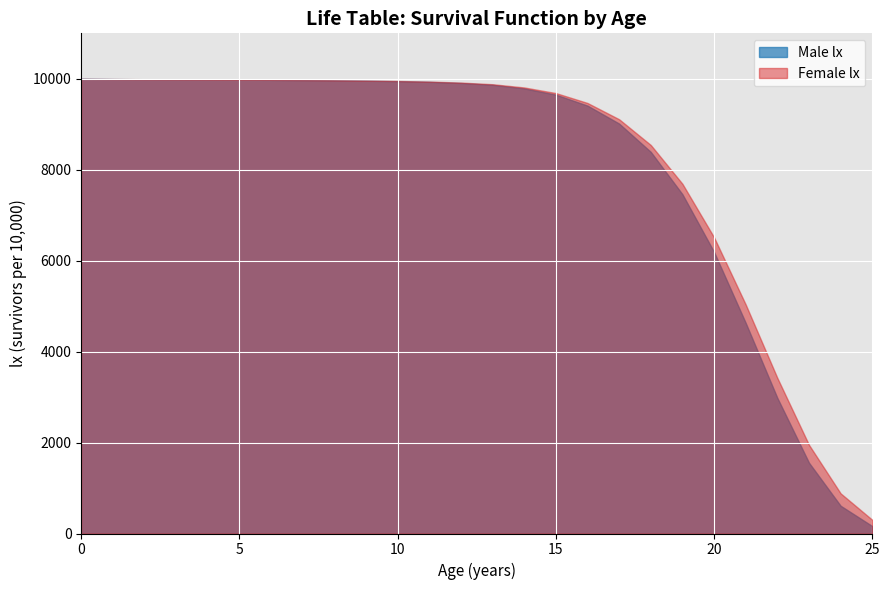

What is the difference between the maximum and minimum values in the Male lx series?

9836.4